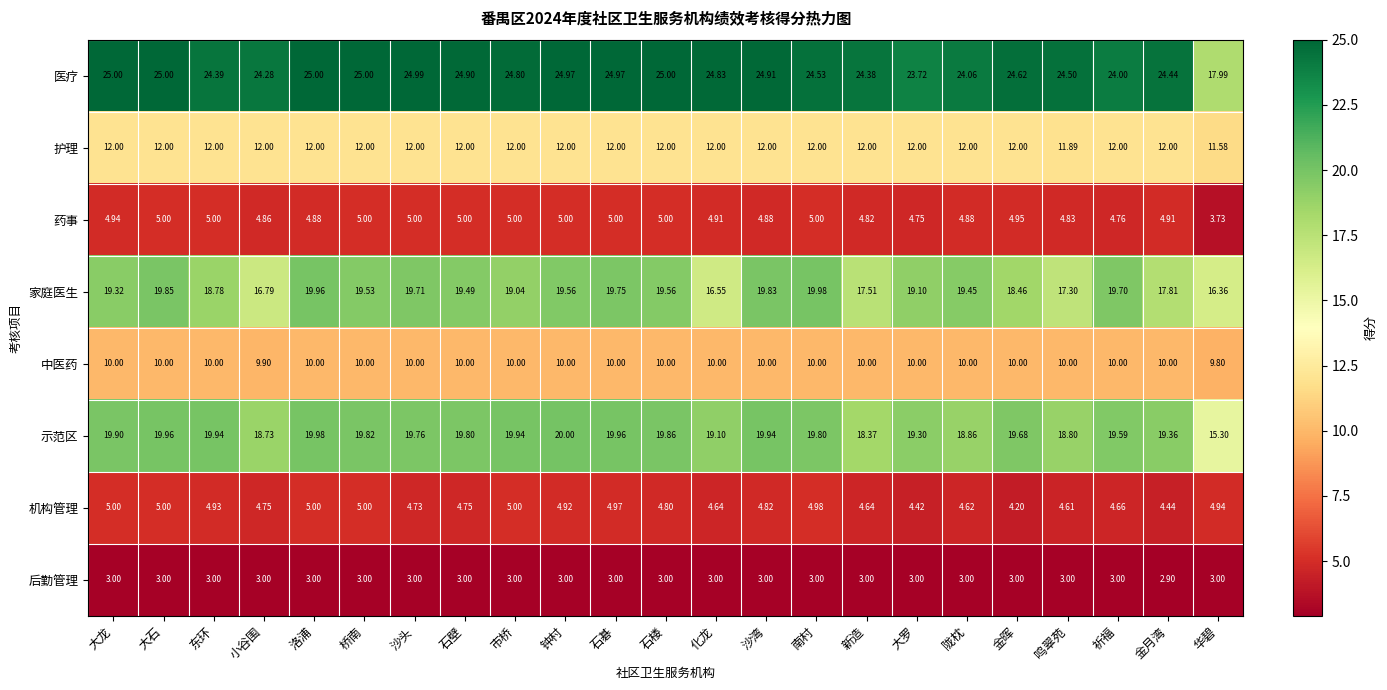

At 钟村, list the series in order from largest to smallest.

医疗, 示范区, 家庭医生, 护理, 中医药, 药事, 机构管理, 后勤管理